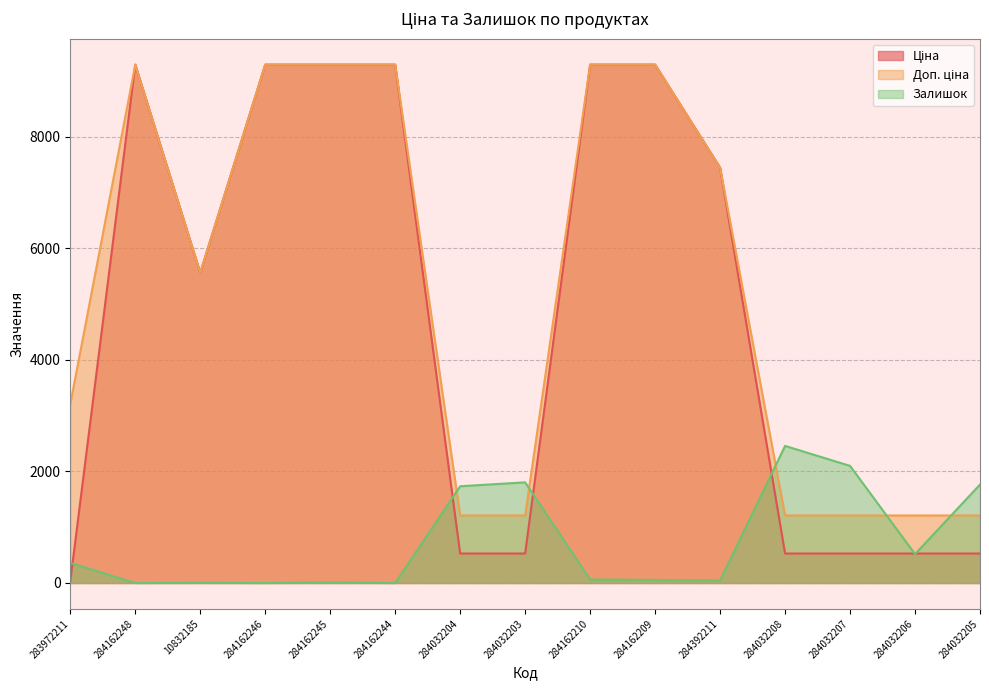

Between 284162244 and 284032204, which is larger?

284162244